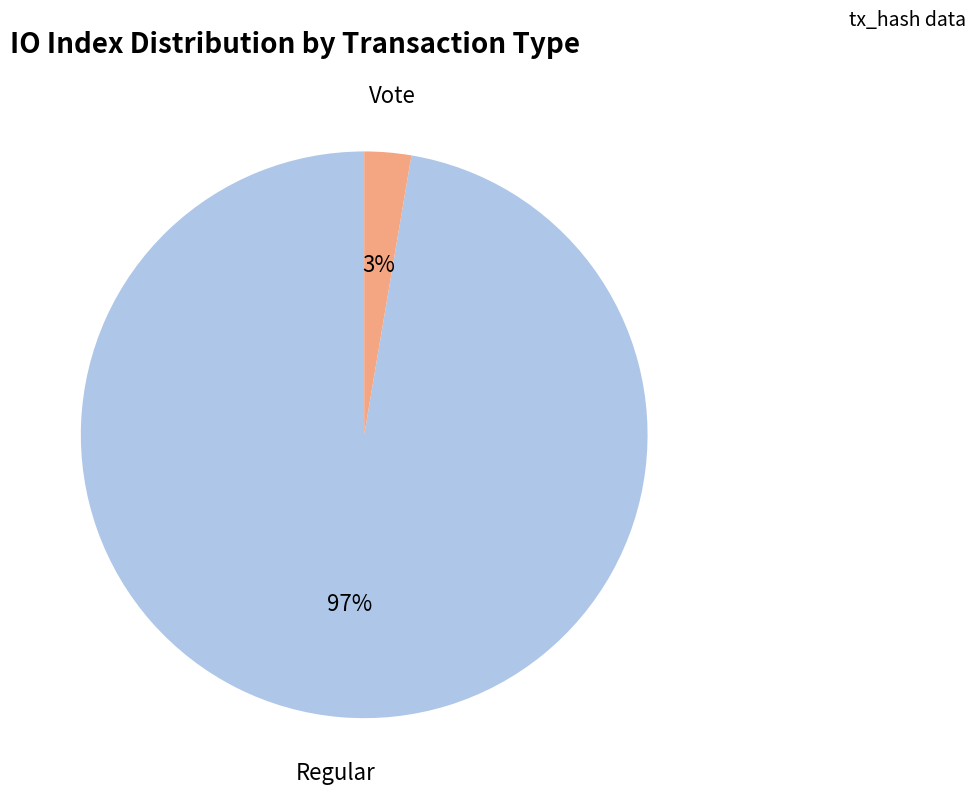

Between Regular and Vote, which is larger?

Regular